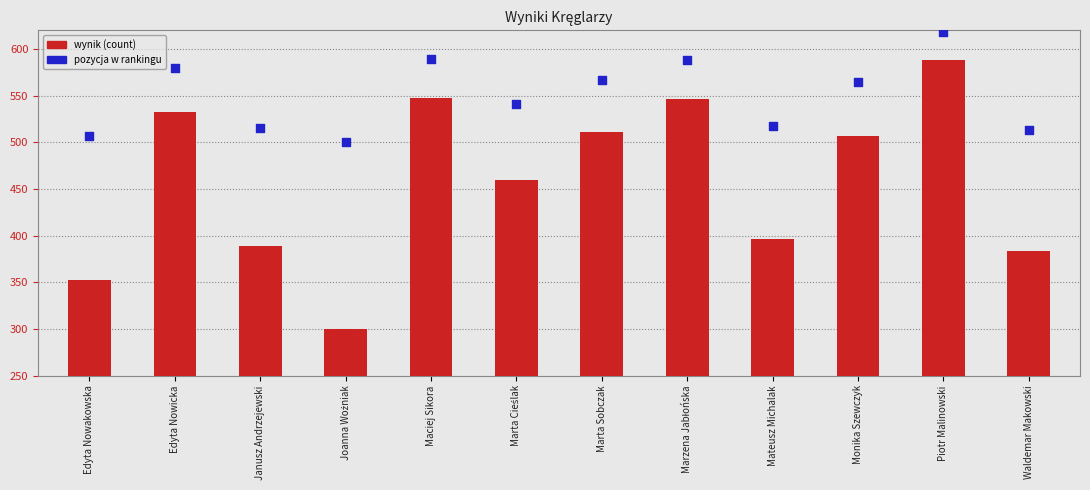

At how many categories does at least one series exceed 97?

12